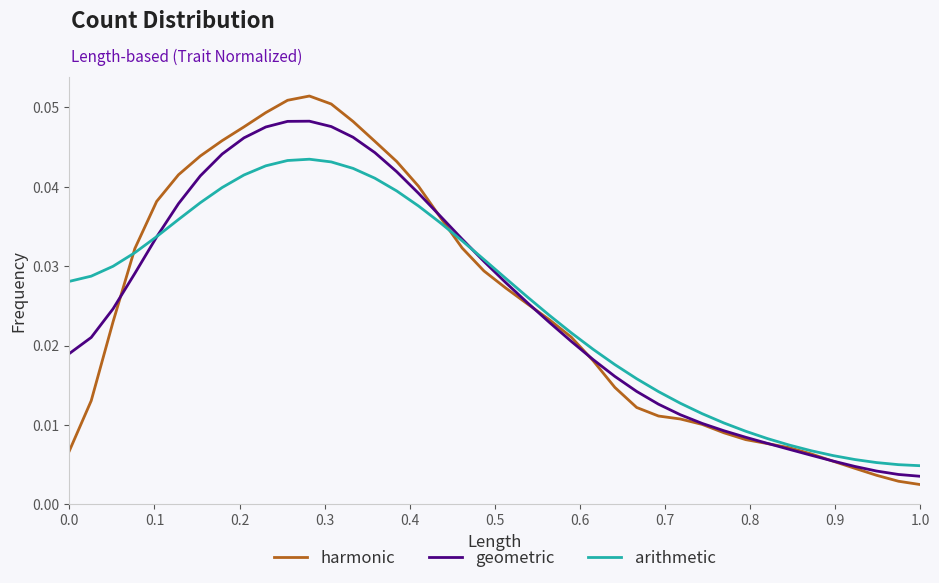

Which series has the largest range (max minus min)?

harmonic